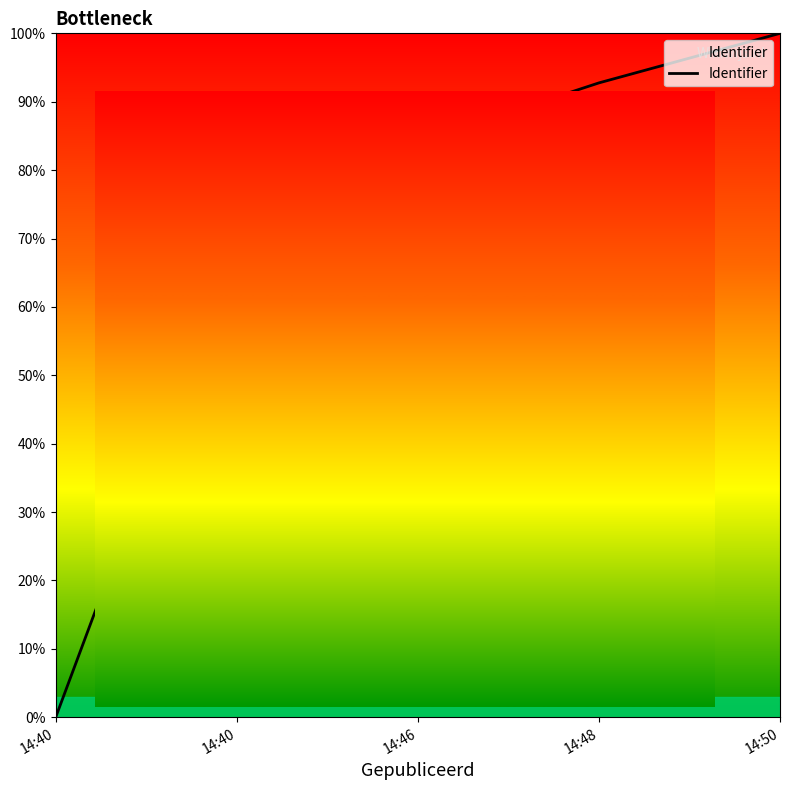

Which label corresponds to the smallest value in the chart?

14:40